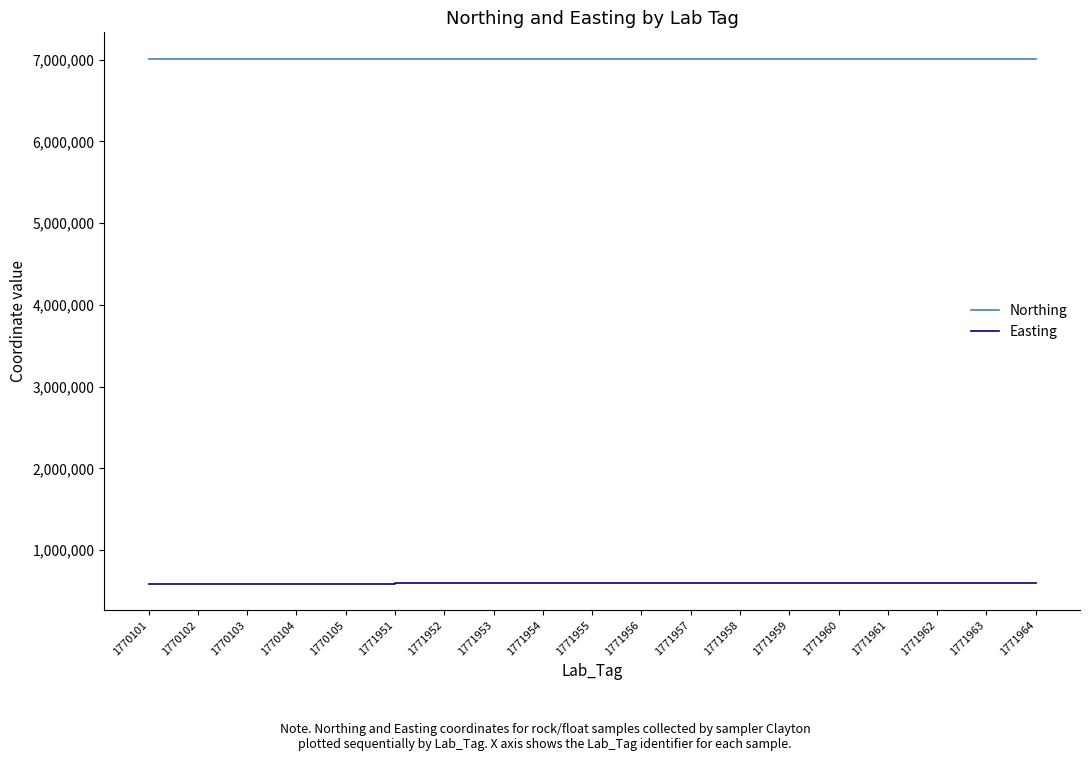

What is the difference between the highest and lowest values at 1771959?

6414396.8